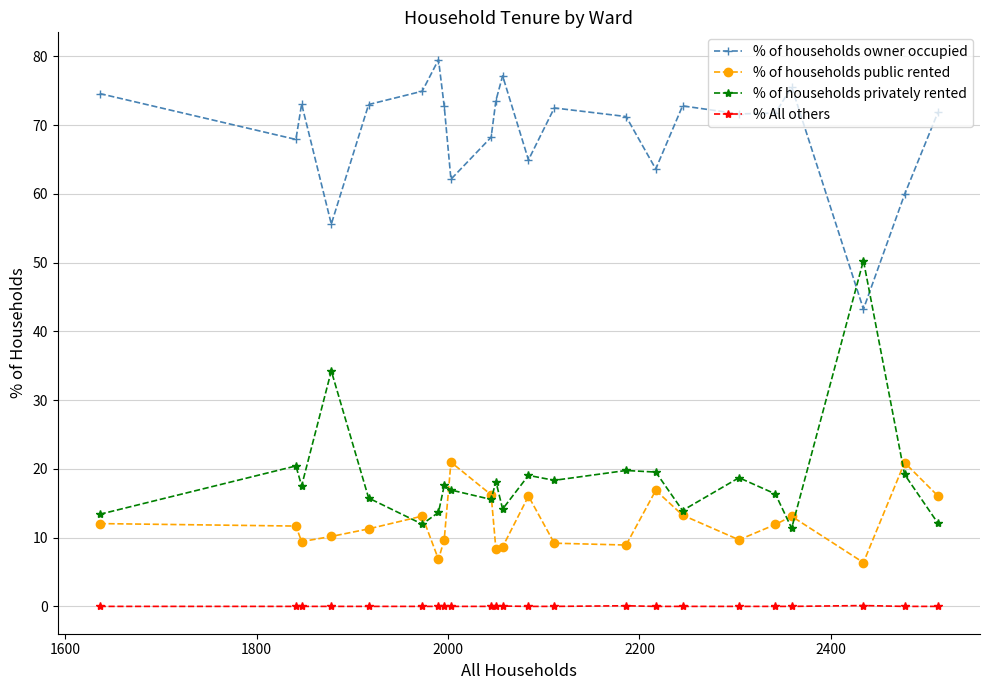

True or false: % of households privately rented has more than 1 interior local peaks.

True